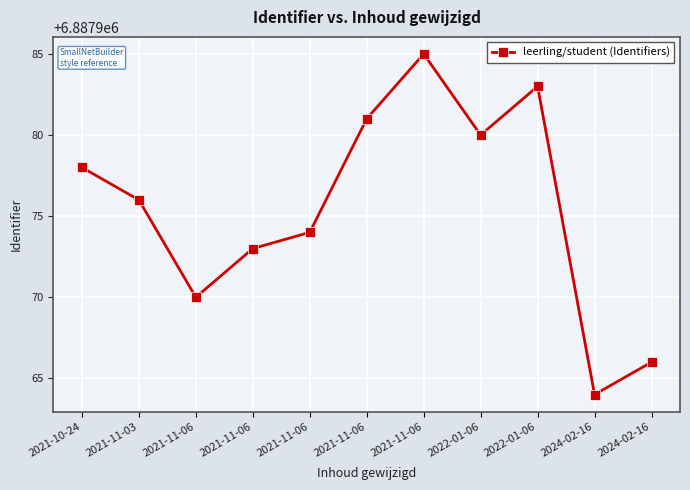

How many data points are less than 6887976?

5